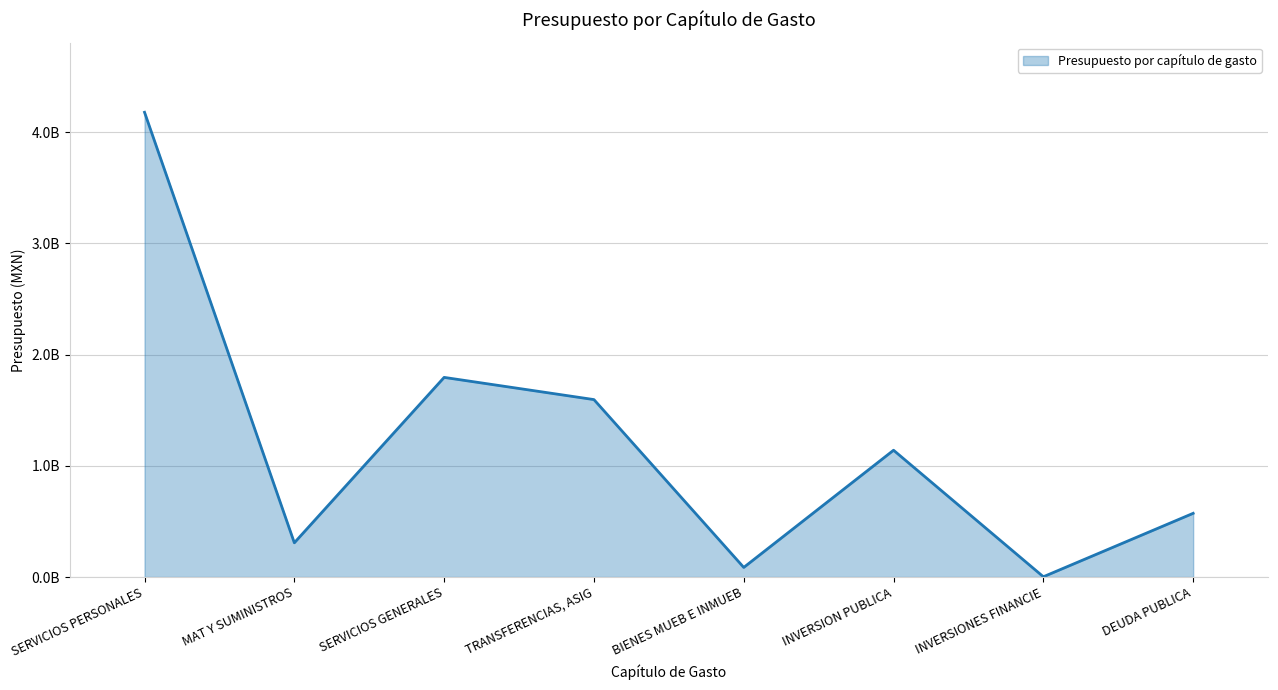

Reading left to right, what are all the values shown in this chart?

SERVICIOS PERSONALES=4177946243.9	MAT Y SUMINISTROS=307865453.0	SERVICIOS GENERALES=1794751205.0	TRANSFERENCIAS, ASIG=1595195681.1	BIENES MUEB E INMUEB=86439739.9	INVERSION PUBLICA=1139920087.2	INVERSIONES FINANCIE=2575011.2	DEUDA PUBLICA=572796890.1